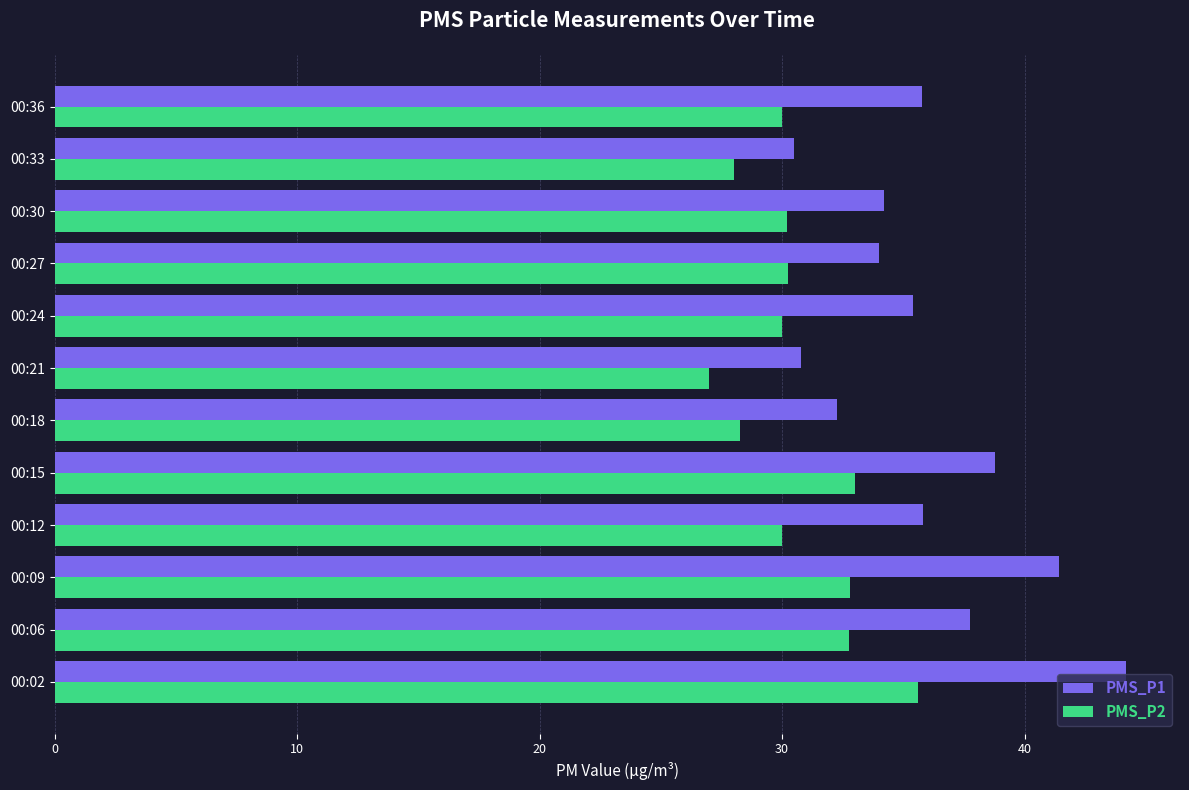

How many series are shown in this chart?

2